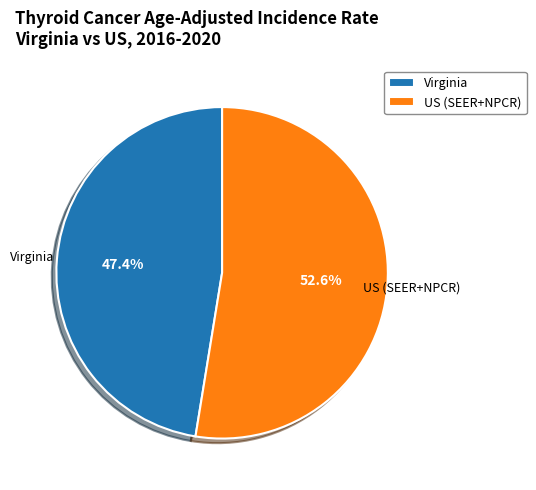

True or false: Virginia accounts for 36% of the total.

False